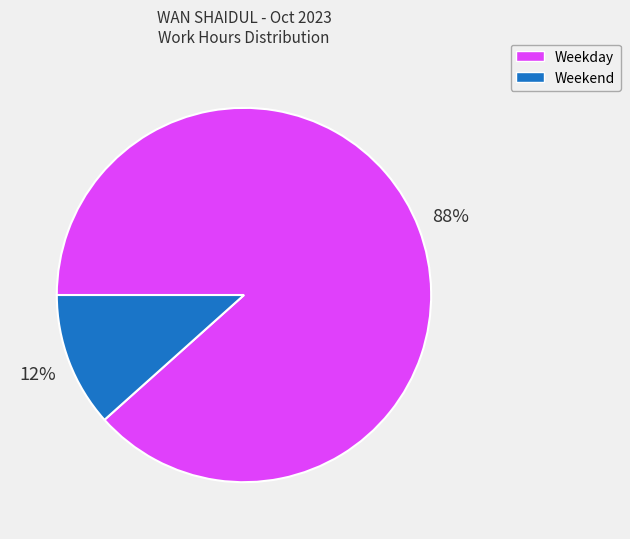

Which slice is the smallest?

Weekend